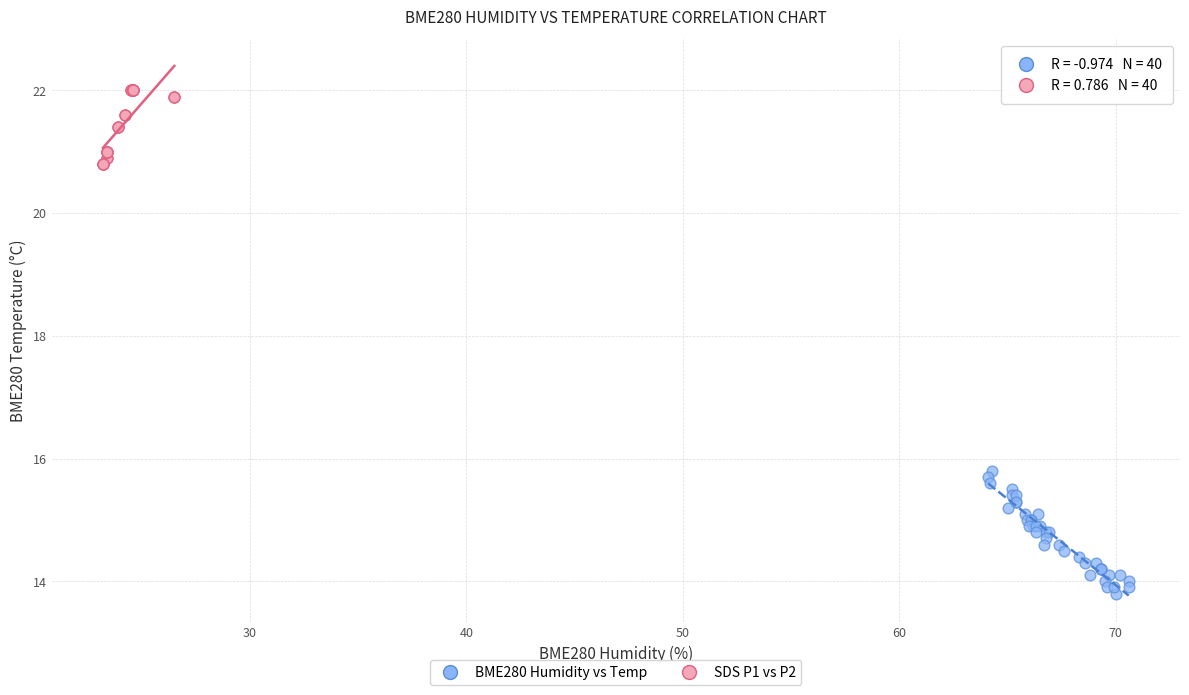

Which series has the widest spread of Y values?

BME280 Humidity vs Temp